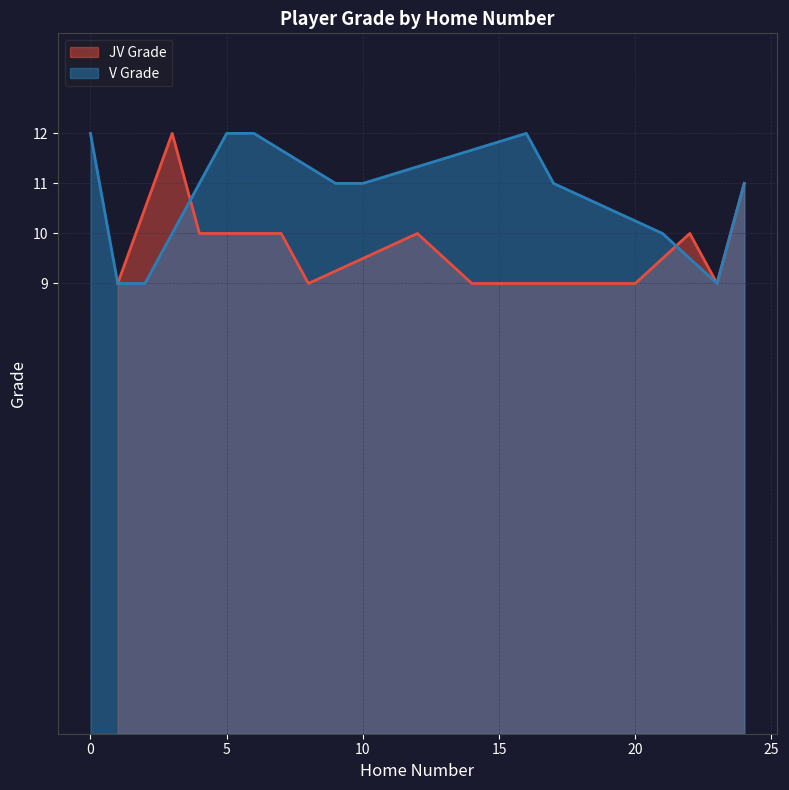

Reading left to right, what are all the values shown in this chart?

12	9	9	12	12	11	11	12	11	10	9	11